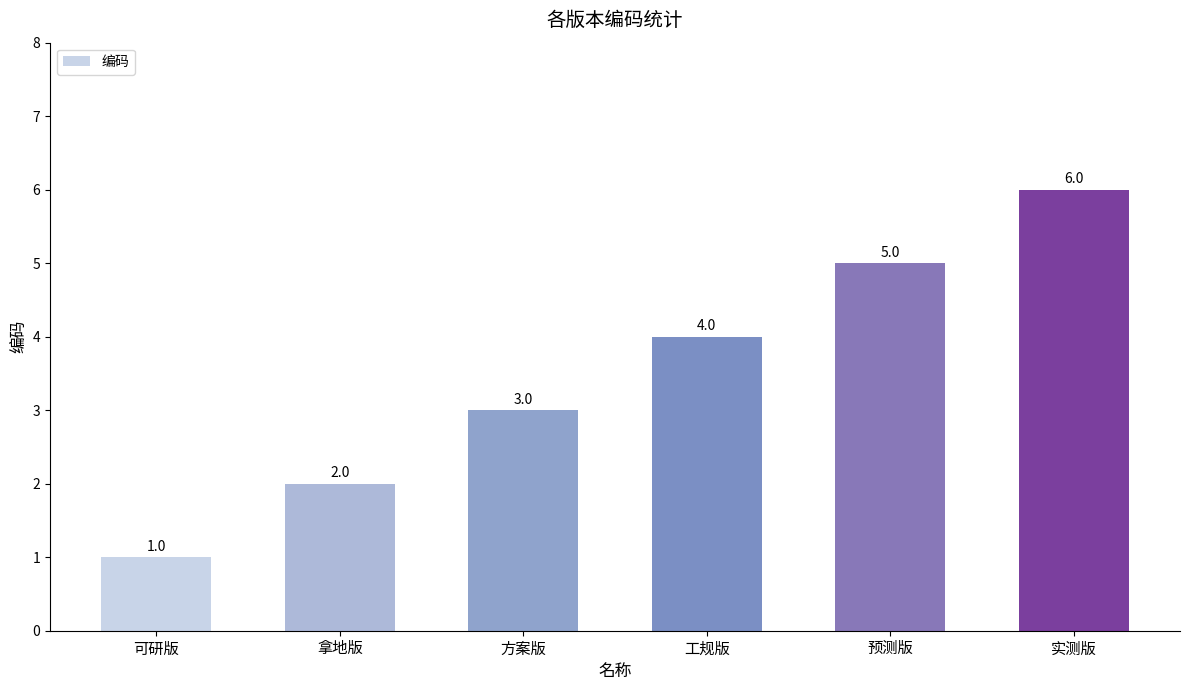

Is it true that the value at 方案版 is 4?

False